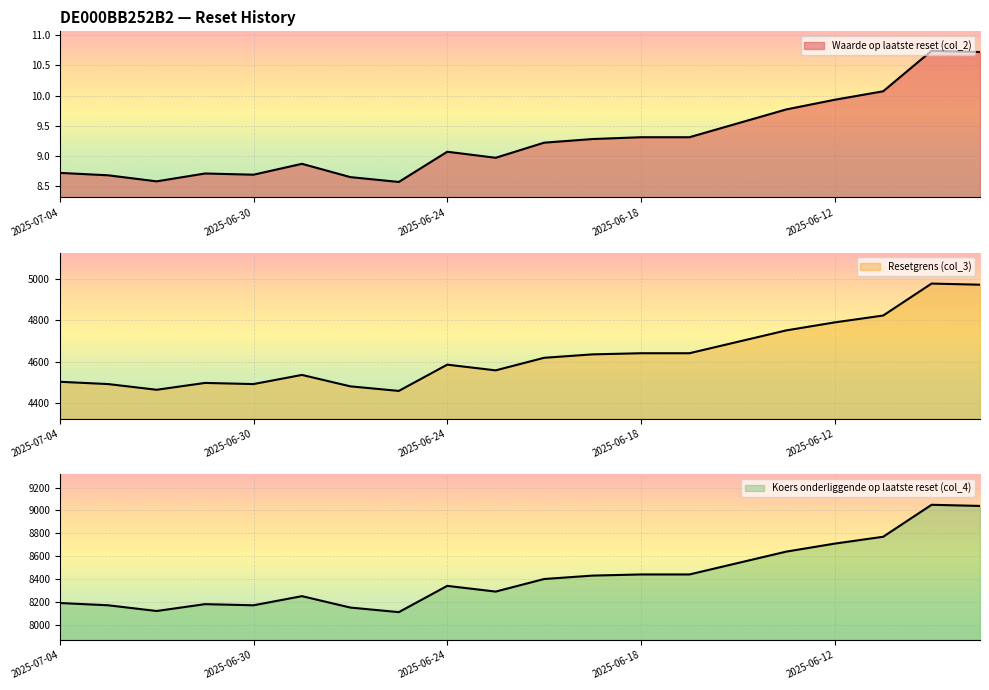

At which category is the sum across all series the highest?

2025-06-10